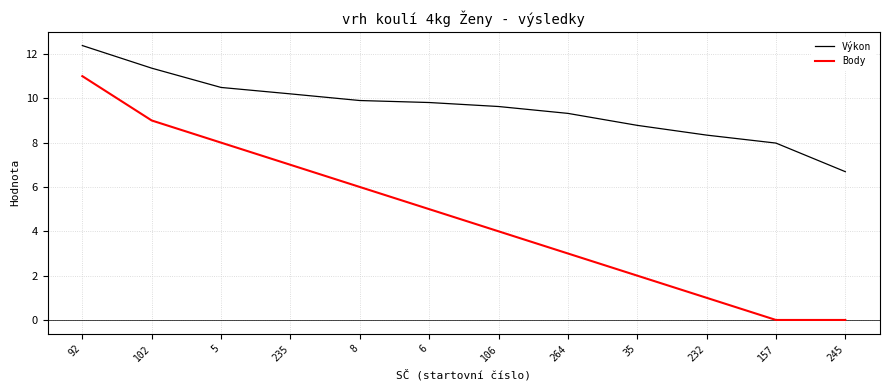

What is the difference between the maximum and minimum values in the Výkon series?

5.7